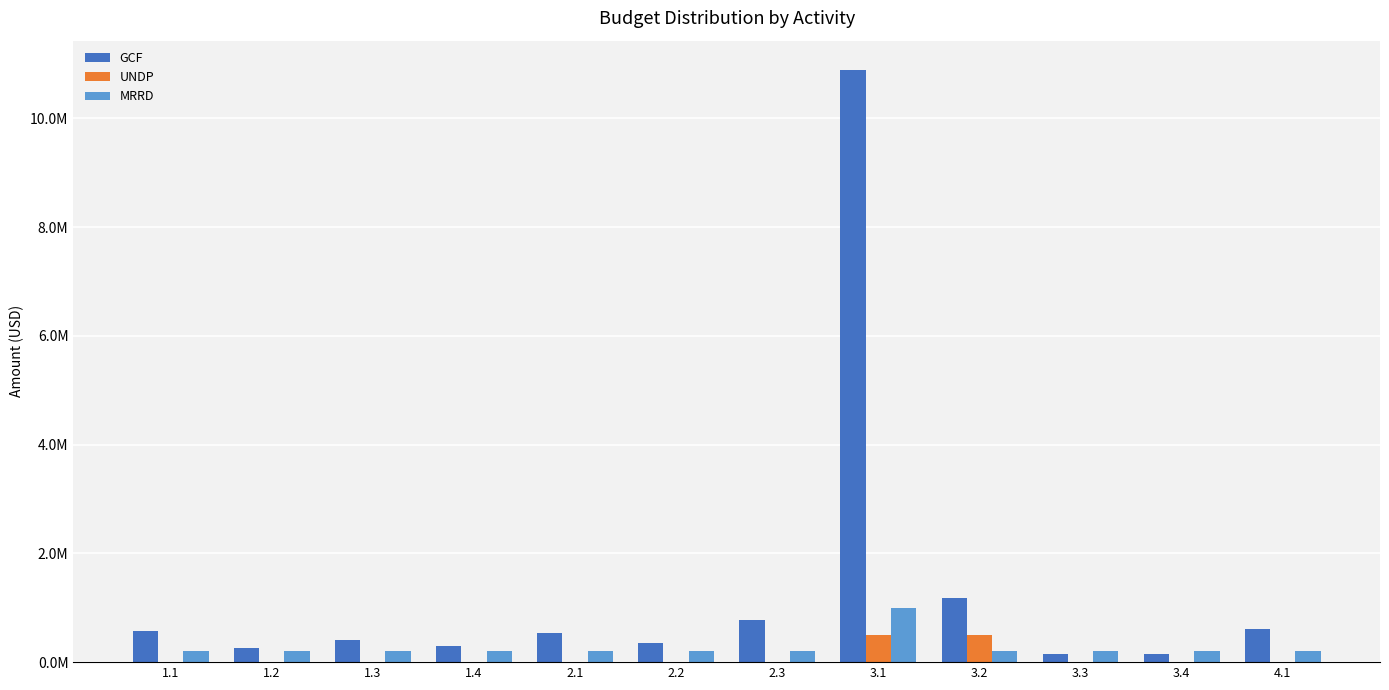

Are the bars grouped side by side (vs. stacked)?

Yes